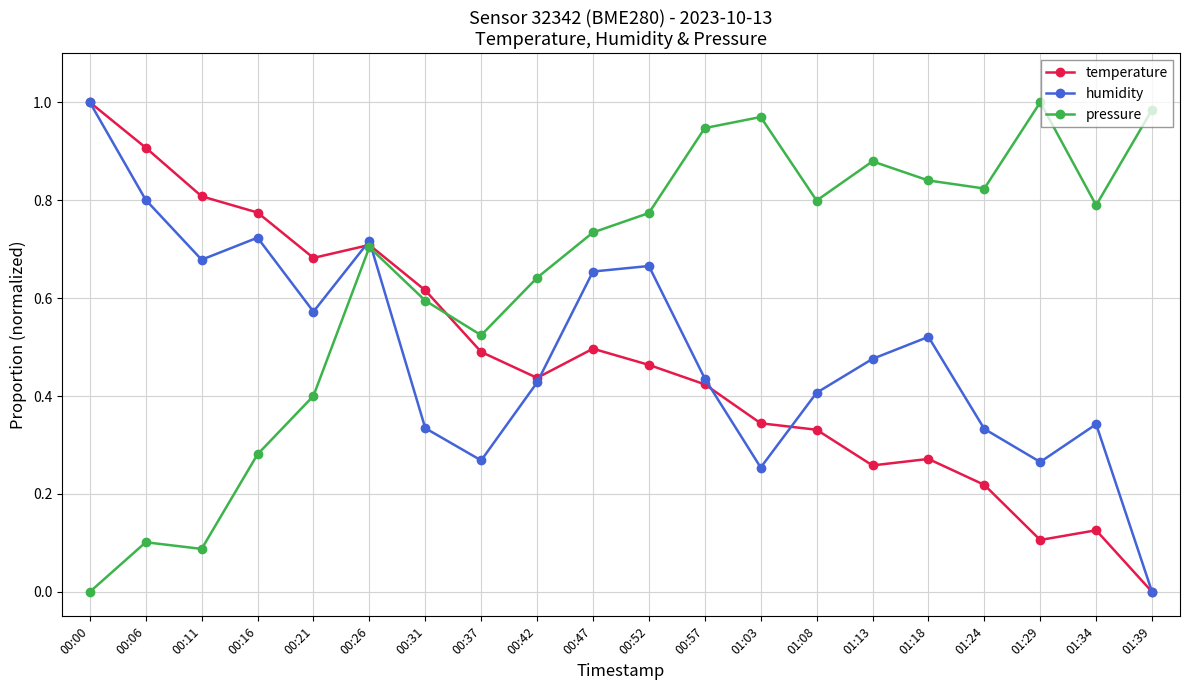

At which category is the sum across all series the highest?

00:26